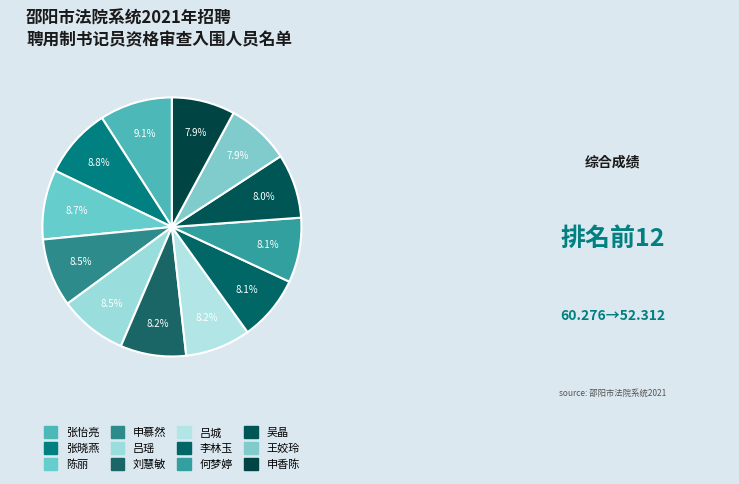

To the nearest percent, what portion does 吴晶 represent?

8%